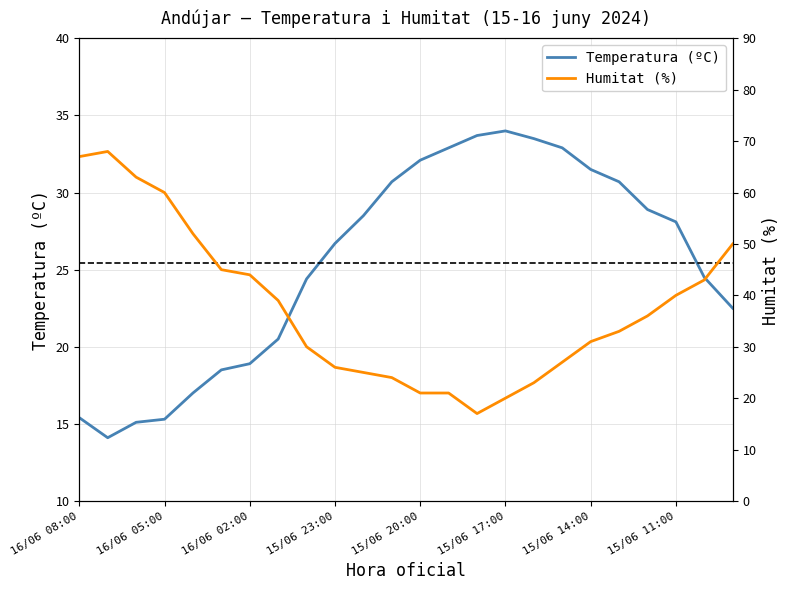

Is the value of Humitat (%) at 15/06 19:00 greater than the value of Temperatura (ºC) at 15/06 13:00?

No